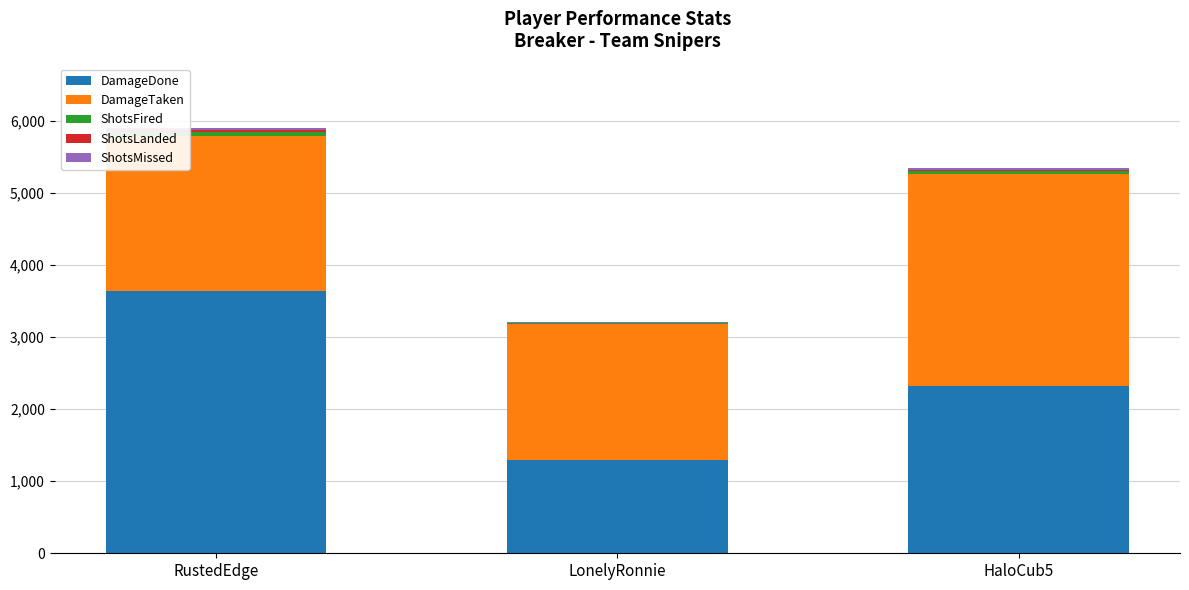

How many data points does each series have?

3